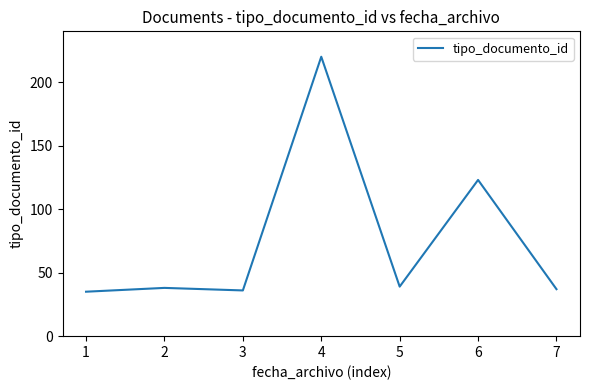

The chart shows a value of 16 at 2. True or false?

False